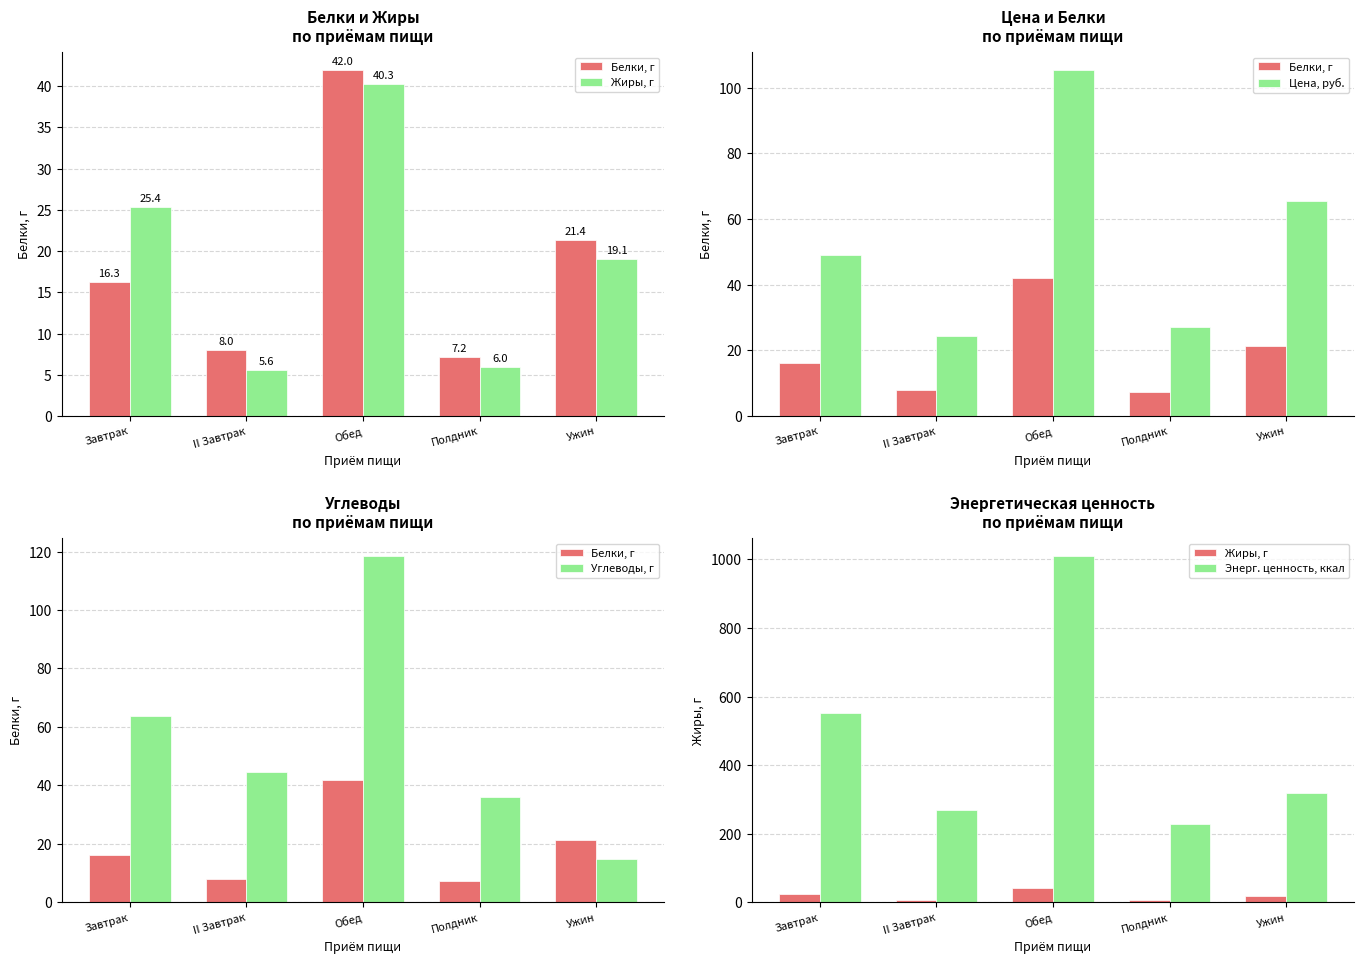

What is the value of the Белки, г bar at the 3rd from the left?

42.0